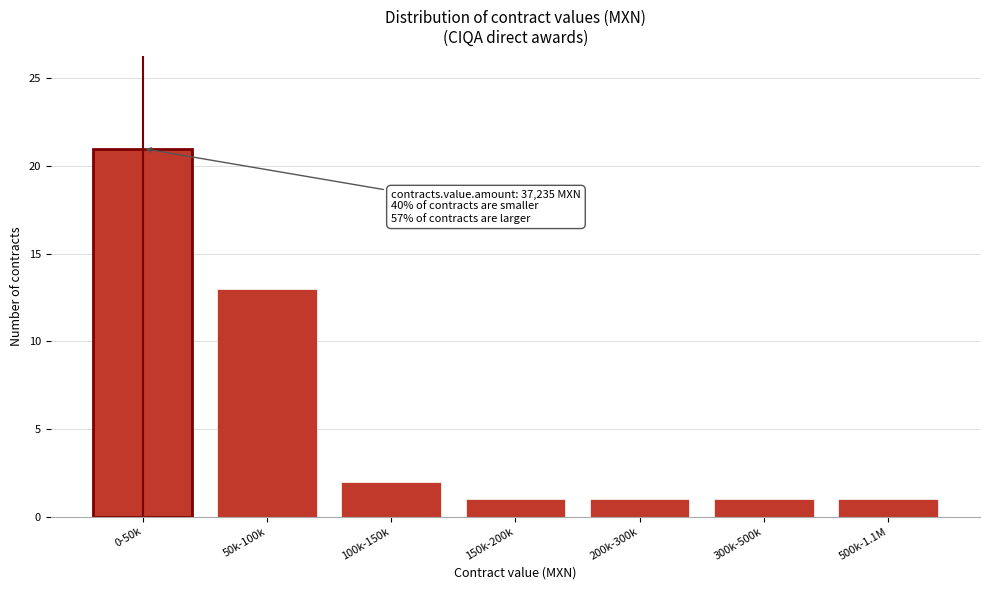

Reading left to right, what are all the values shown in this chart?

0-50k=21	50k-100k=13	100k-150k=2	150k-200k=1	200k-300k=1	300k-500k=1	500k-1.1M=1